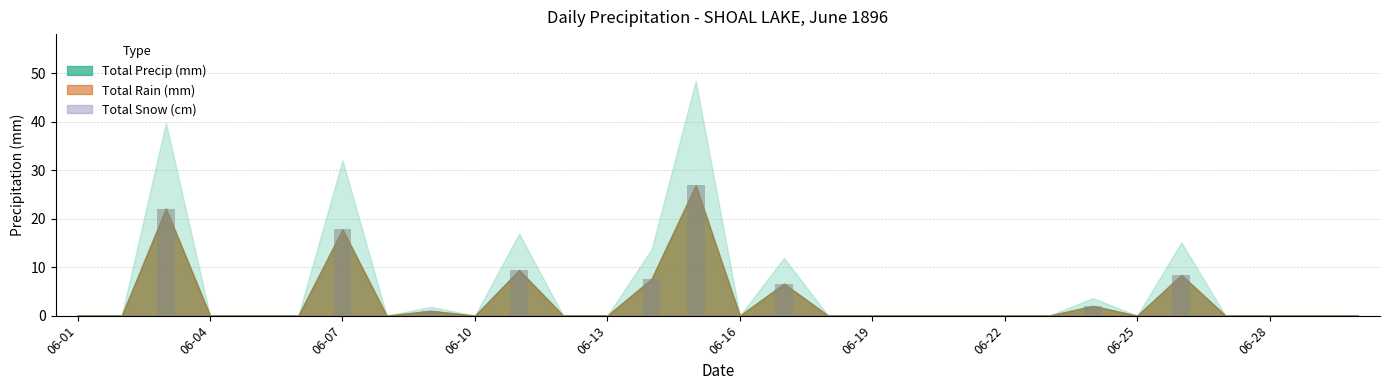

Count the number of data series in this chart.

1